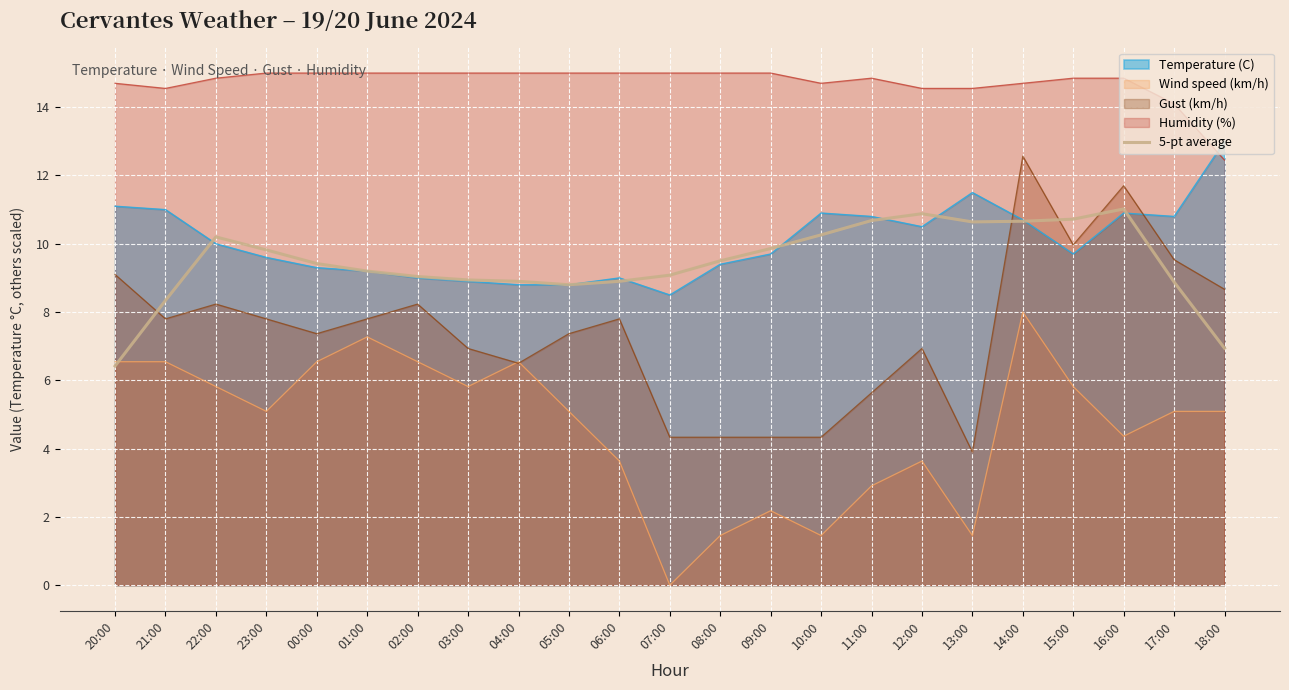

True or false: Wind speed (km/h) and Temperature (C) cross at least once.

False